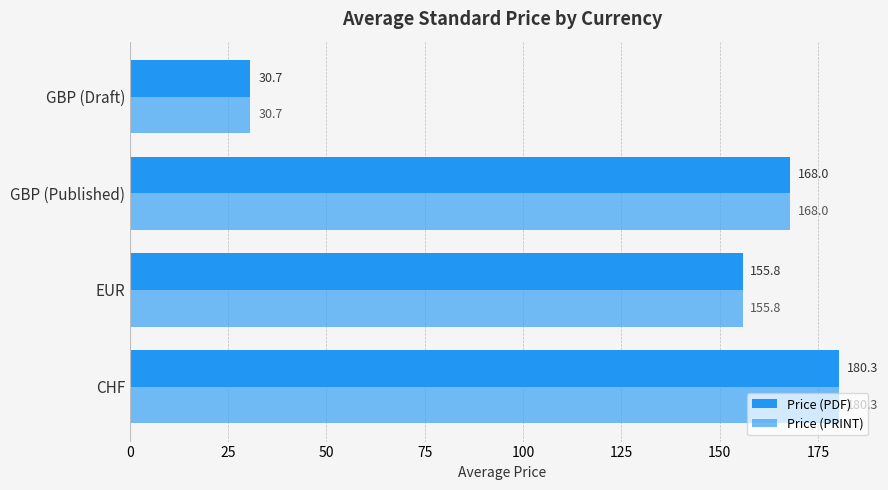

Reading left to right, what are all the values shown in this chart?

Price (PDF): 180.3	155.8	168.0	30.7
Price (PRINT): 180.3	155.8	168.0	30.7